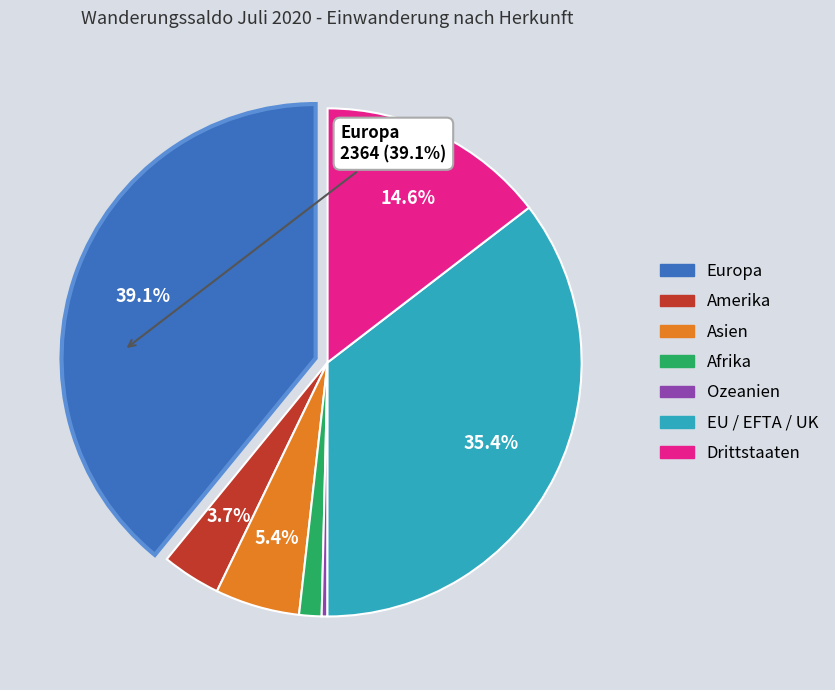

Is it true that Asien is 5% of the pie?

True